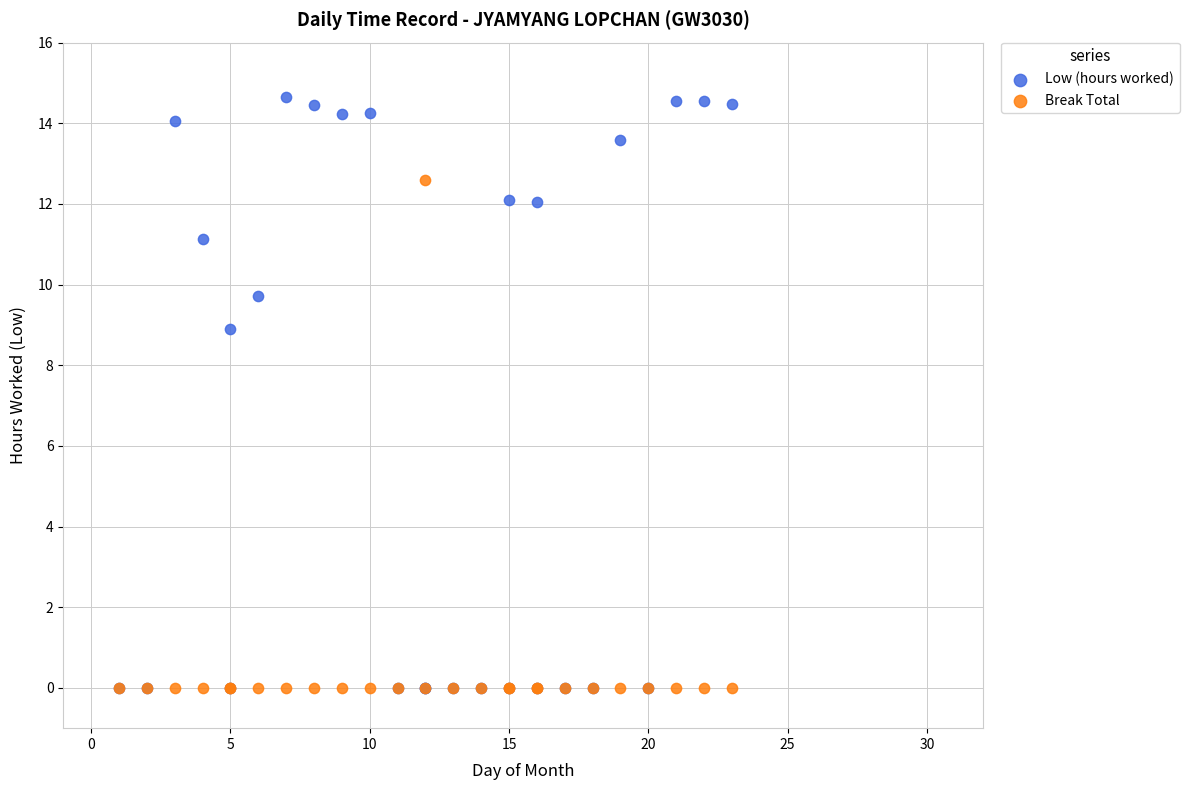

Across all series, what Y value is closest to 7?

8.9